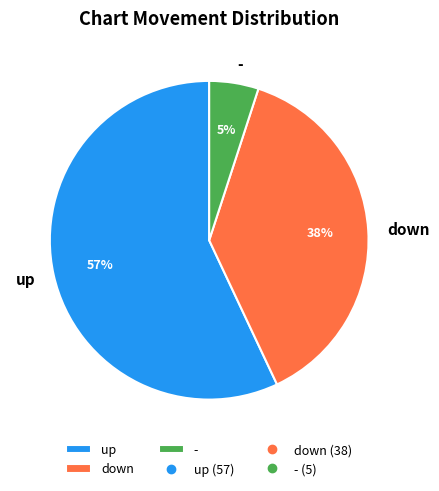

Do - and down together represent more than half of the pie?

No